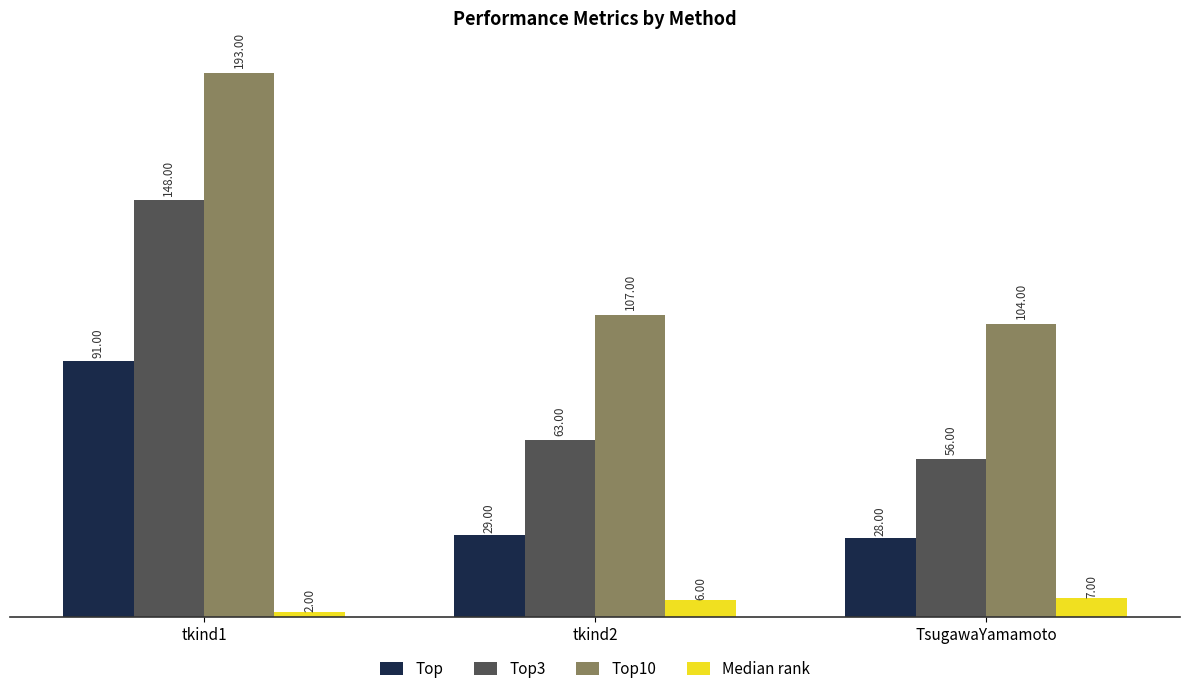

Rank the series by their average value, from highest to lowest.

Top10, Top3, Top, Median rank